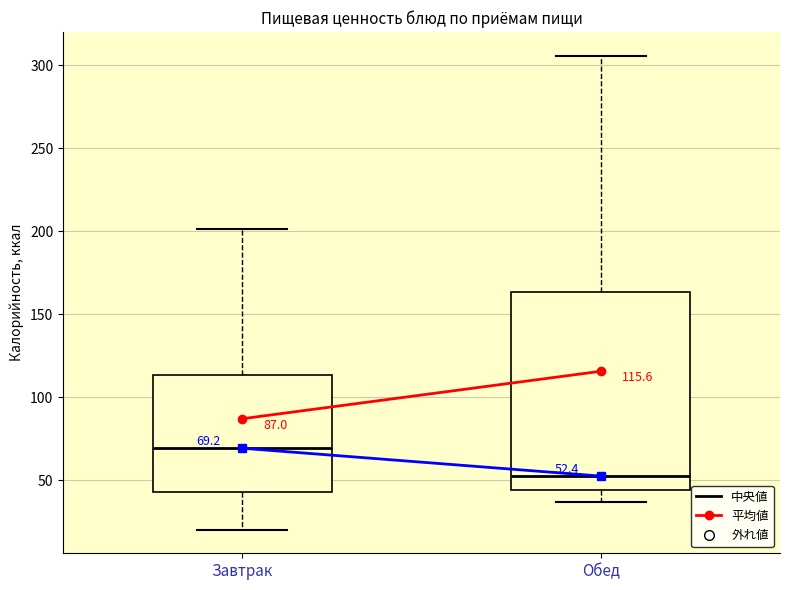

Which box's median line is the lowest?

Обед